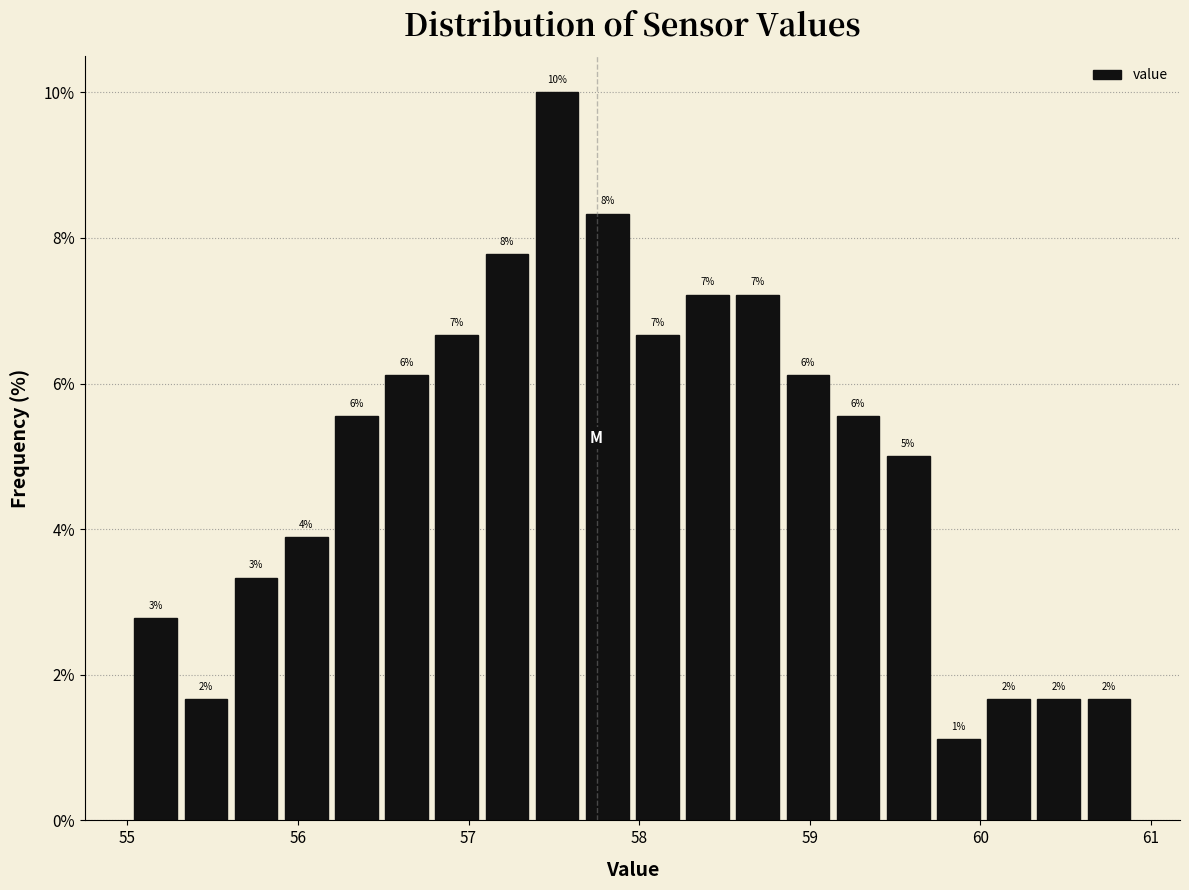

Around what value on the x-axis is the tallest bar? Give the approximate position of its centre, as read against the axis.

57.5